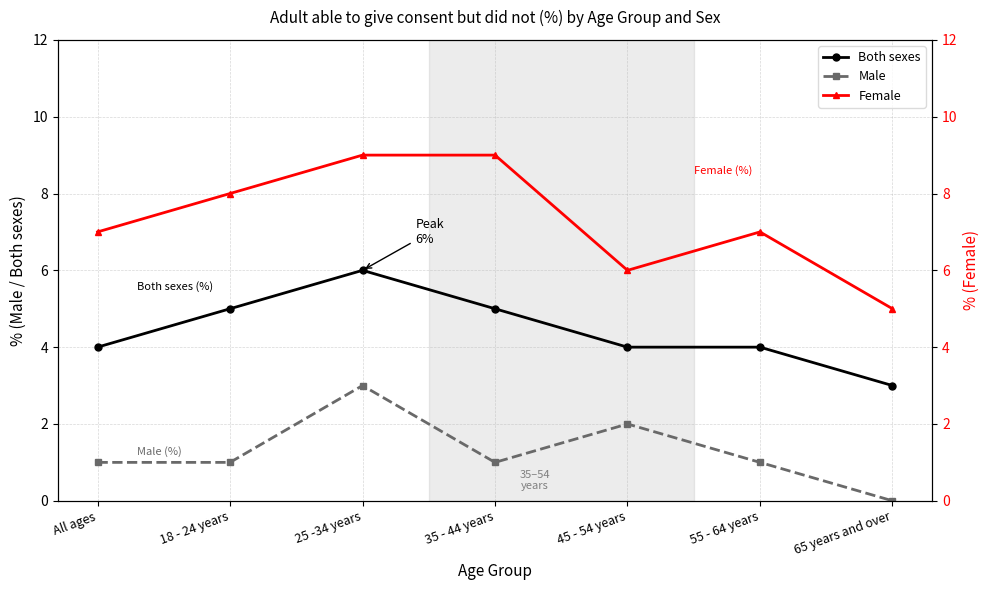

What is the total value across all series at 55 - 64 years?

12